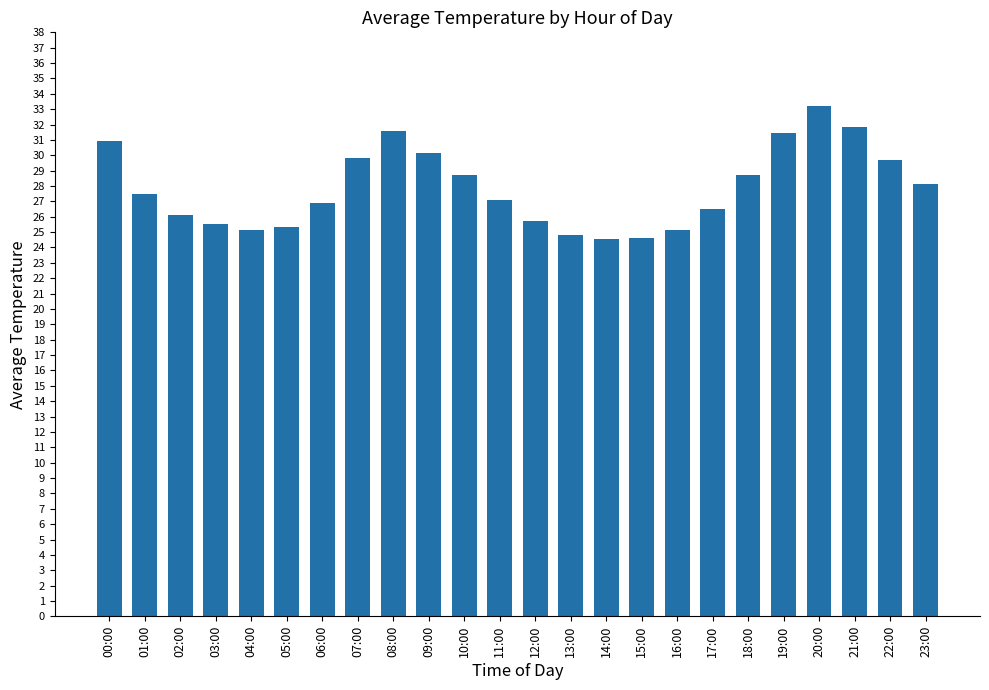

What position from the left is 14:00?

15